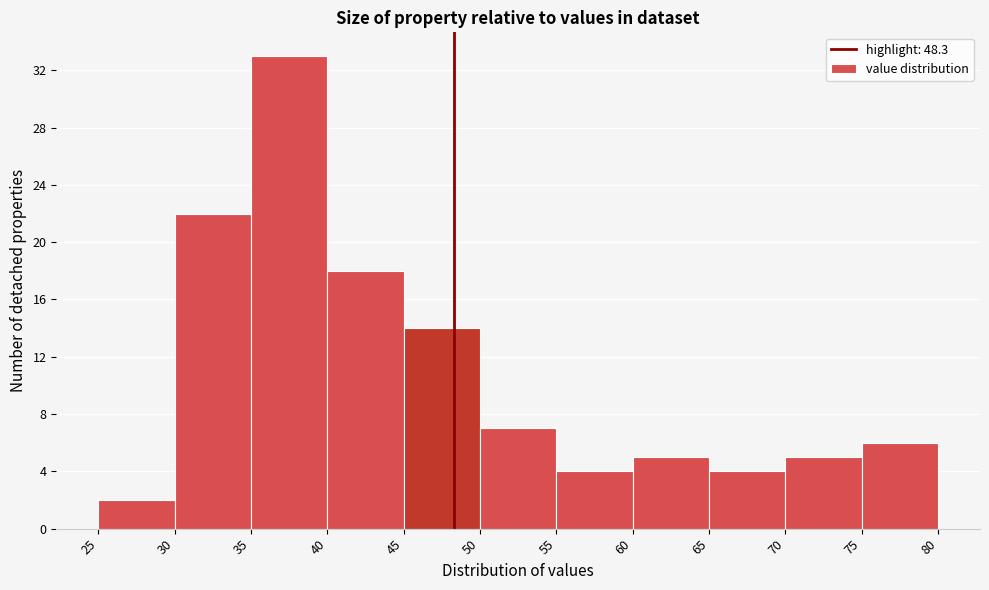

How tall is the bar that spans 30 to 35 on the x-axis? The values are not printed on the chart, so give them approximately, as read against the axis.

22